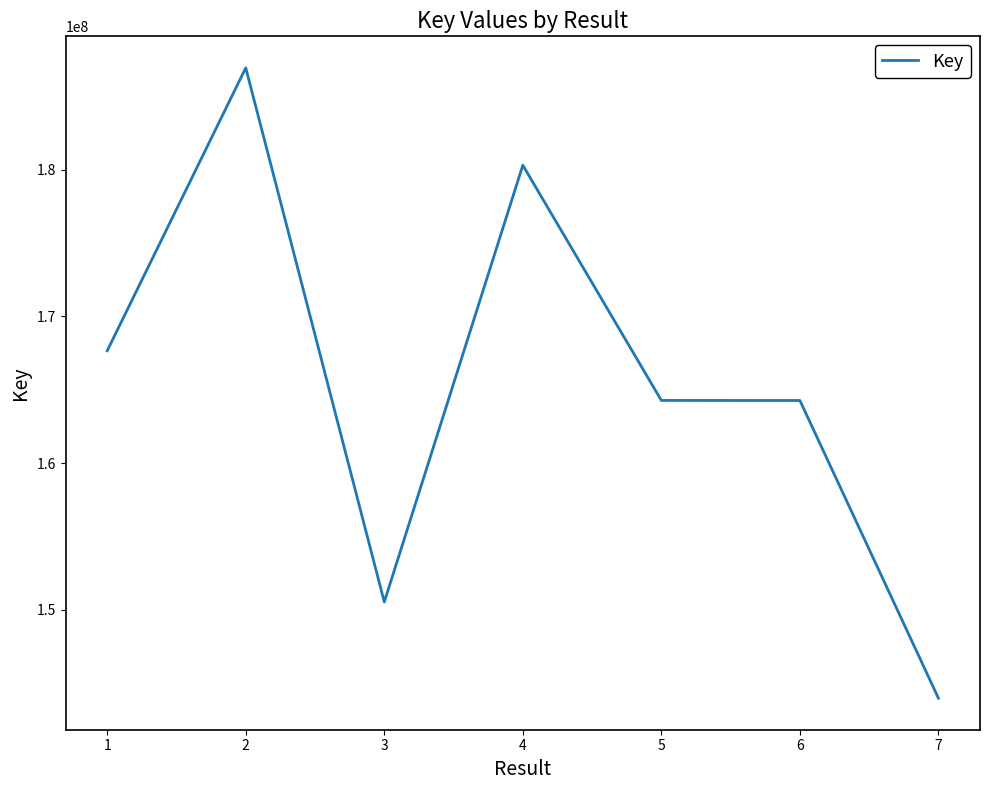

How many distinct data groups are displayed?

1